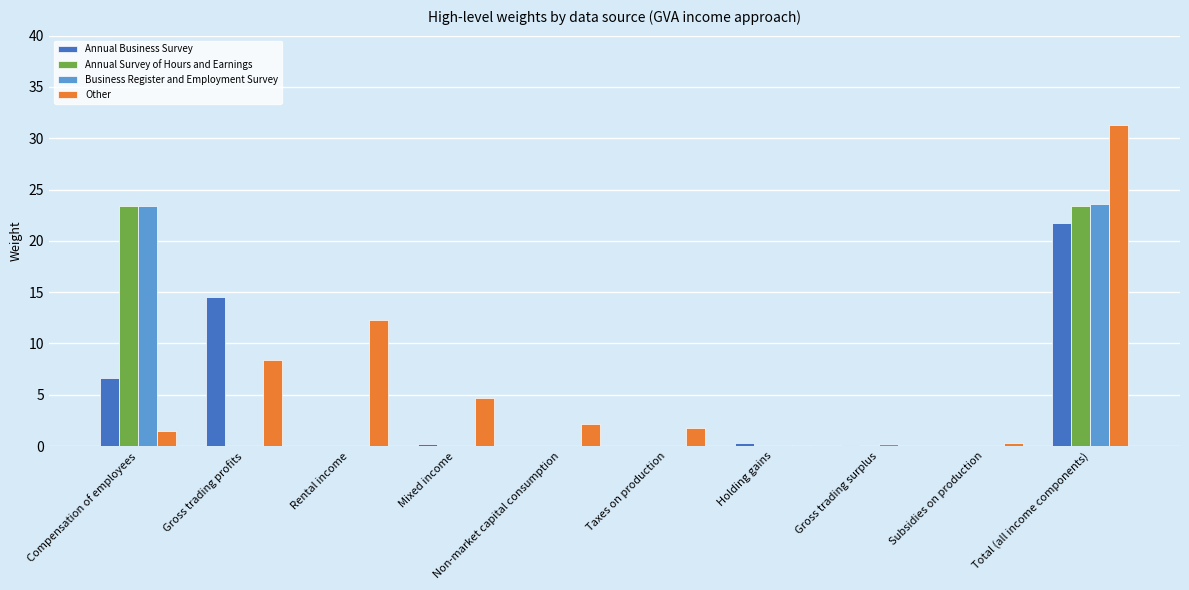

Between Gross trading profits and Holding gains, which series saw the biggest shift?

Annual Business Survey